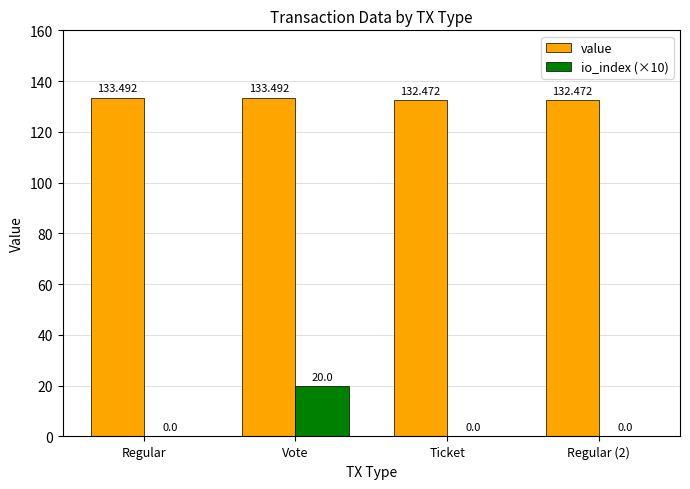

At which category is the sum across all series the highest?

Vote